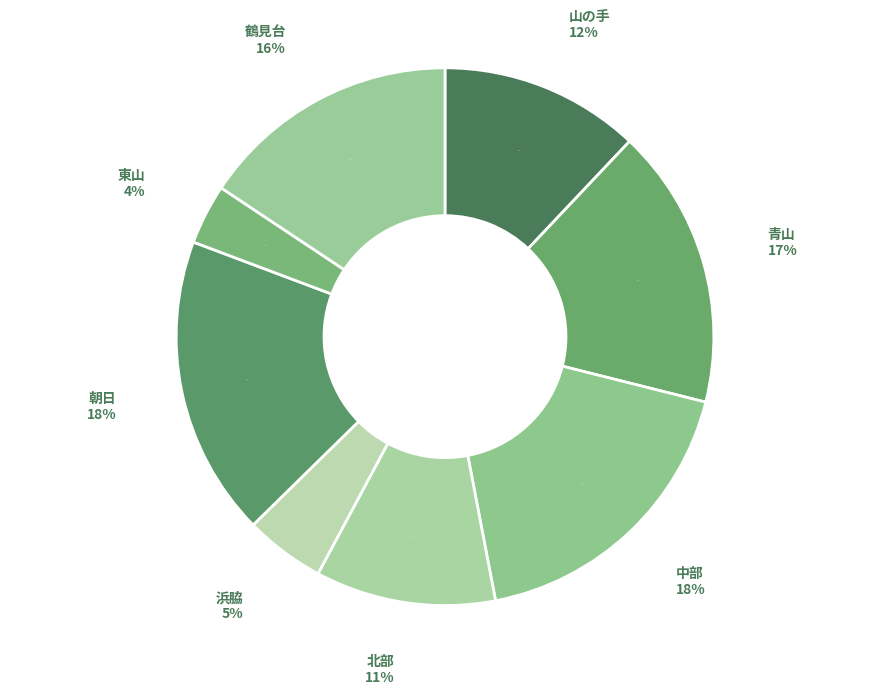

Do 浜脇 and 山の手 together represent more than half of the pie?

No